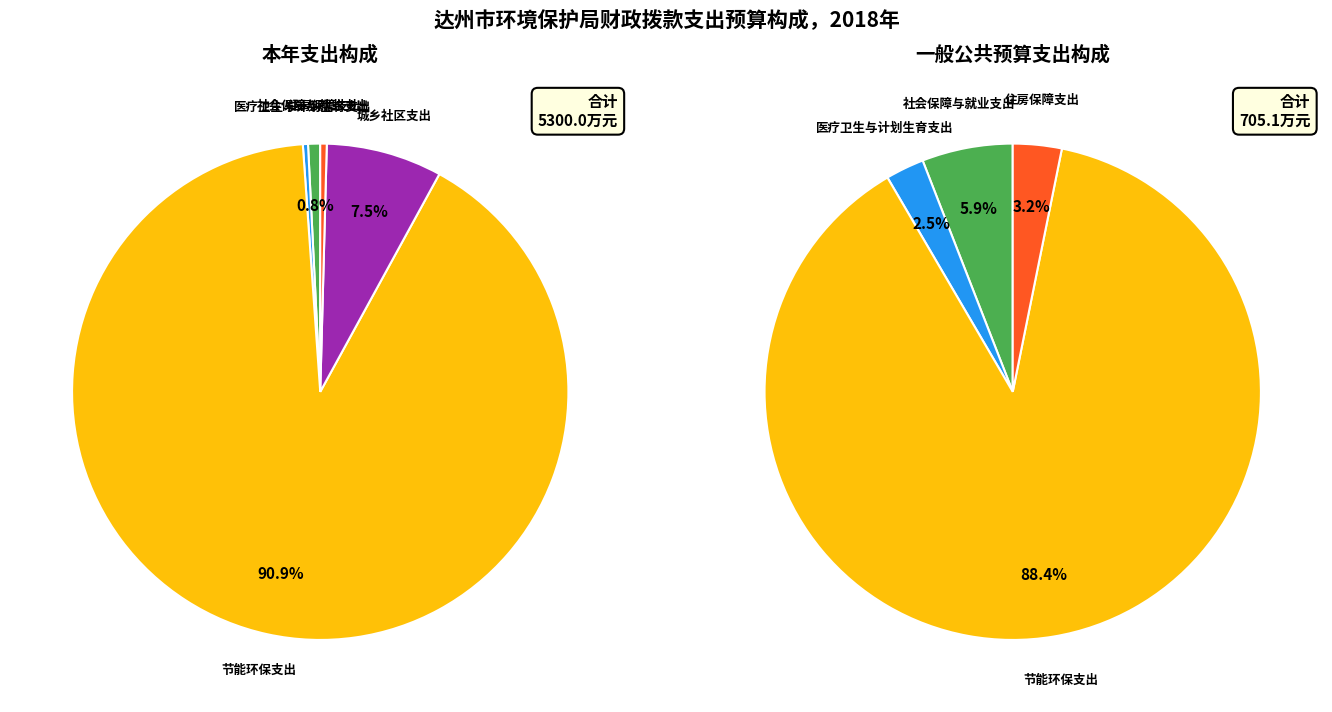

Between 社会保障与就业支出 and 住房保障支出, which is larger?

社会保障与就业支出